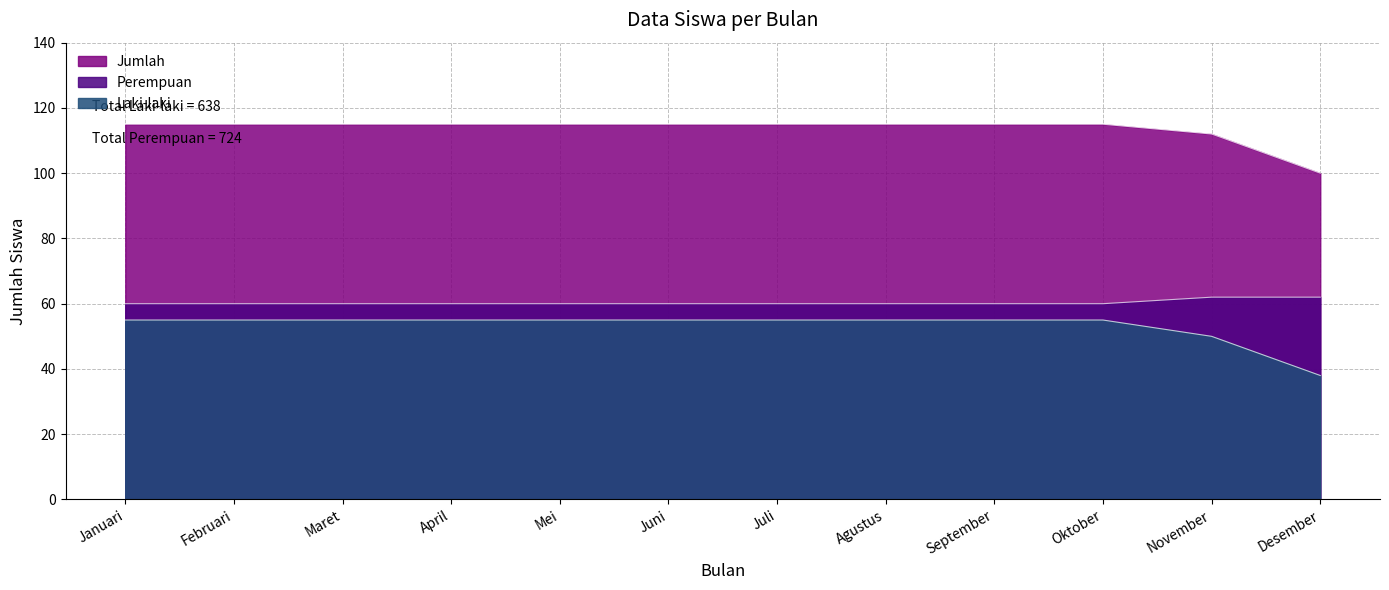

What is the label of the 1st point from the left?

Januari